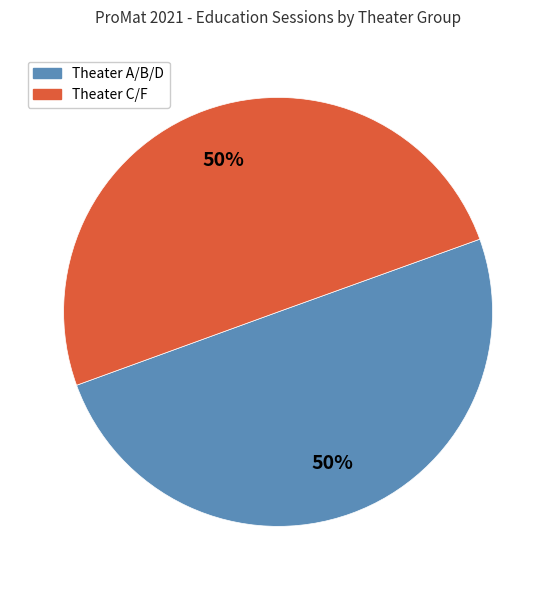

To the nearest percent, what is the average slice percentage?

50%